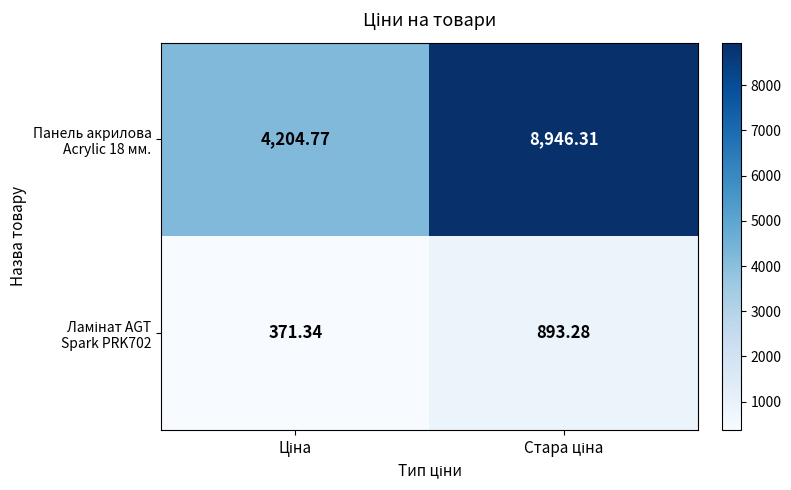

How many series are shown in this chart?

2